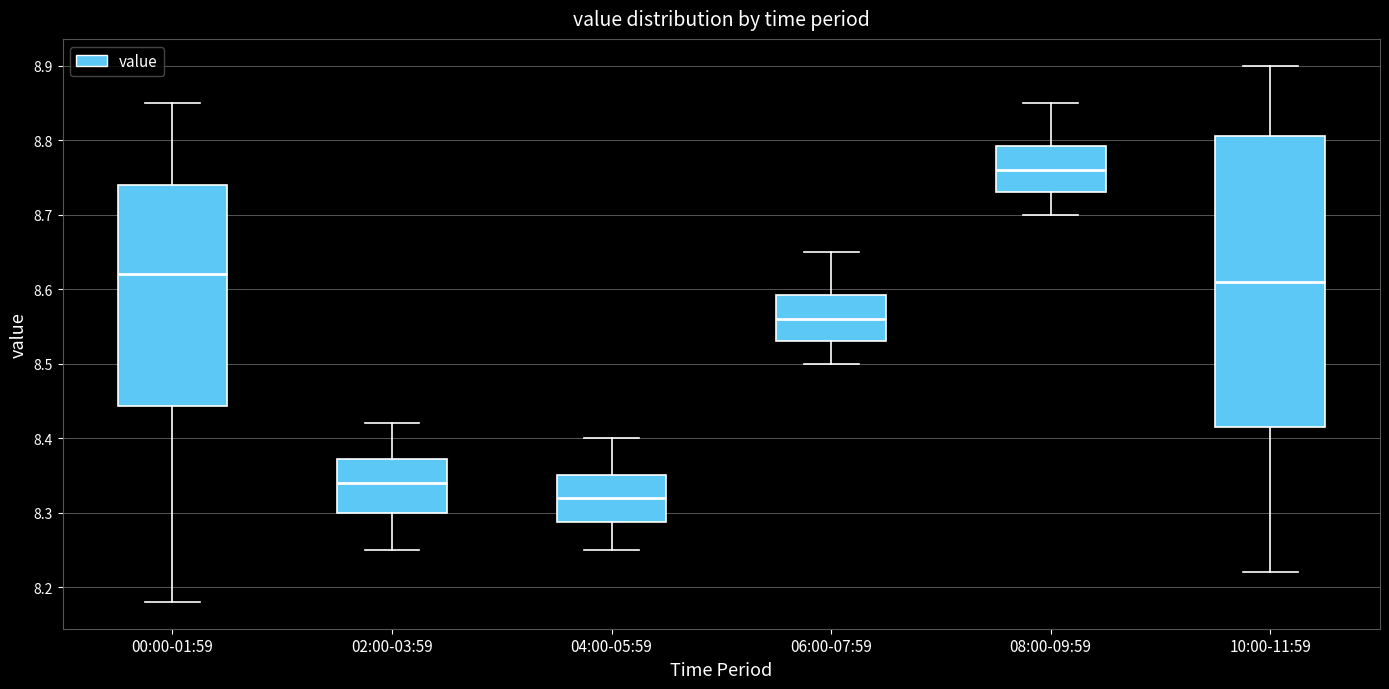

Which box has the highest median line?

08:00-09:59